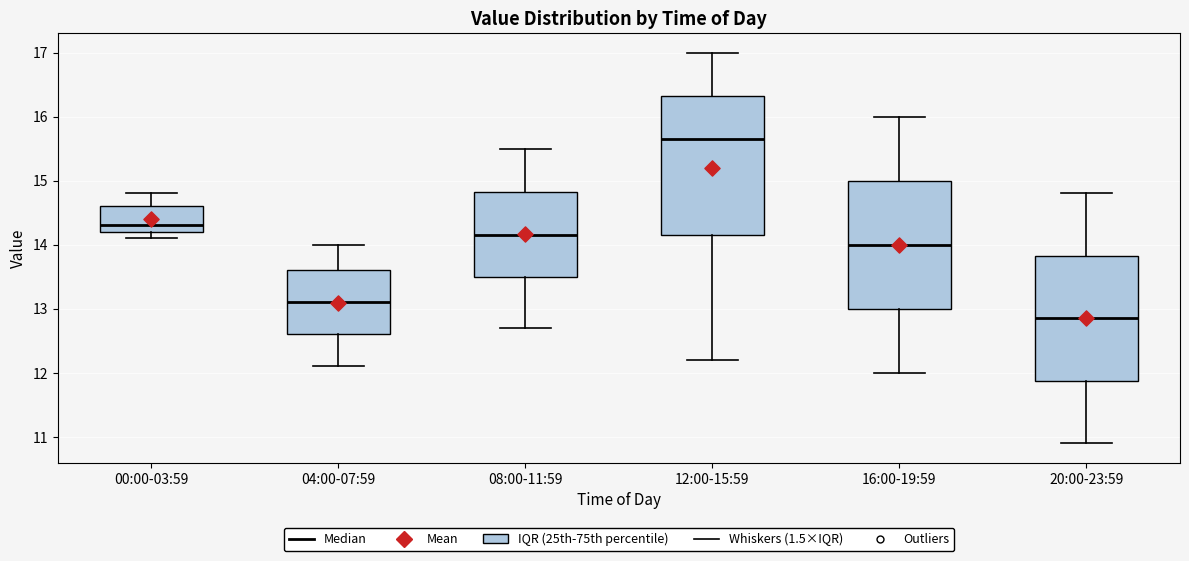

Reading left to right, transcribe this box plot: for each box, give where its median line is, the range the box spans, and where its two whiskers end, as read against the y-axis. The values are not printed on the chart, so give them approximately, as read against the axis.

00:00-03:59: median 14.3, box 14.2 to 14.6, whiskers 14.1 to 14.8
04:00-07:59: median 13.1, box 12.6 to 13.6, whiskers 12.1 to 14.0
08:00-11:59: median 14.2, box 13.5 to 14.8, whiskers 12.7 to 15.5
12:00-15:59: median 15.7, box 14.2 to 16.3, whiskers 12.2 to 17.0
16:00-19:59: median 14.0, box 13.0 to 15.0, whiskers 12.0 to 16.0
20:00-23:59: median 12.9, box 11.9 to 13.8, whiskers 10.9 to 14.8